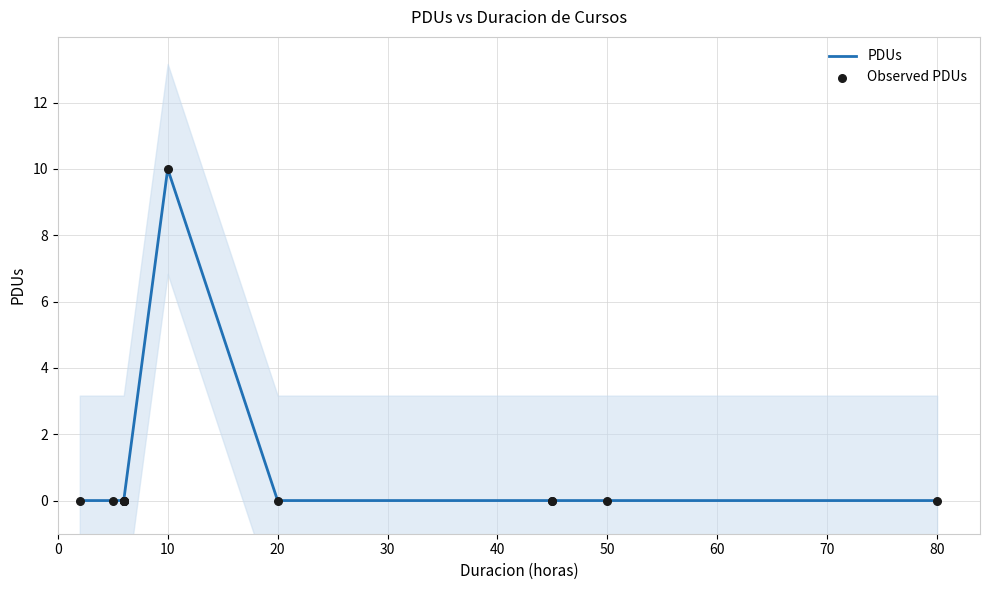

Which series reaches the minimum Y coordinate?

PDUs